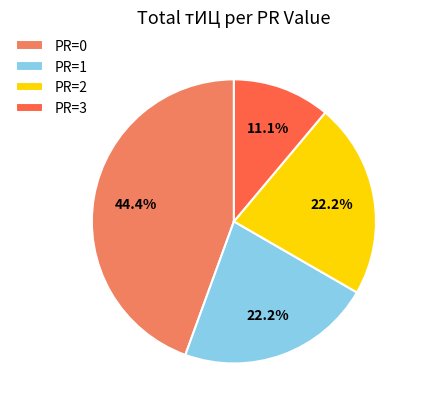

Count the number of slices in the pie.

4